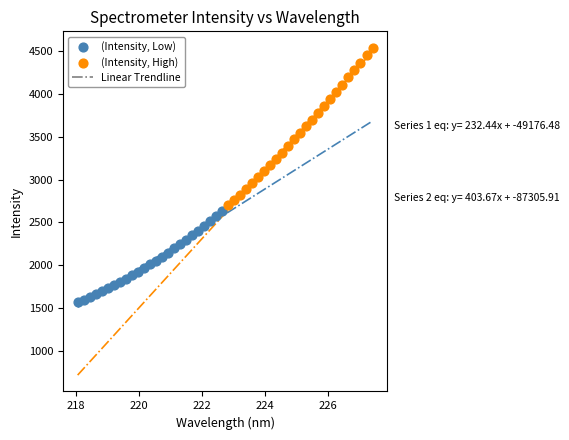

Which series contains the highest Y value?

(Intensity, High)